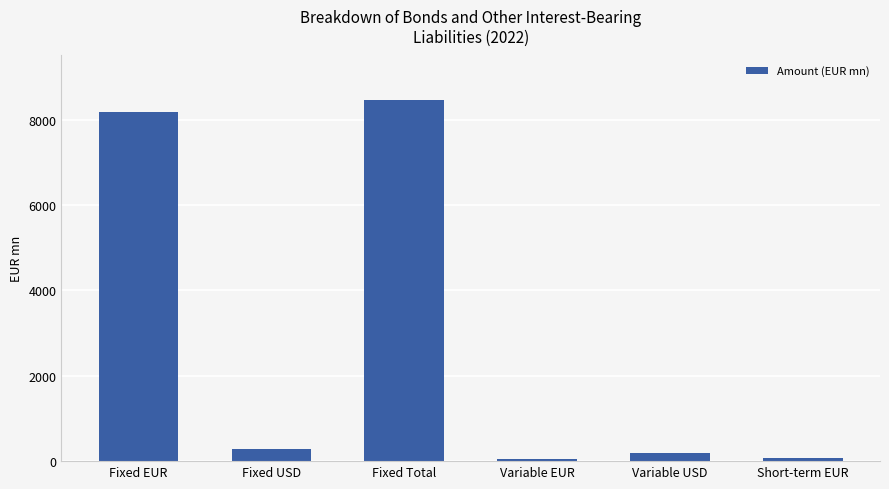

Count the number of data series in this chart.

1